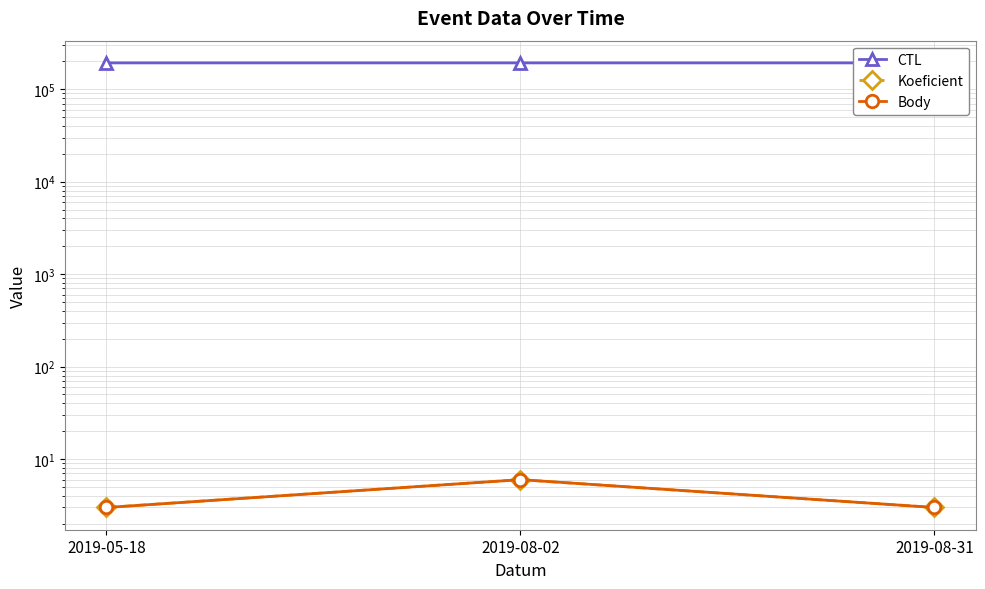

At how many categories does at least one series exceed 92590?

3